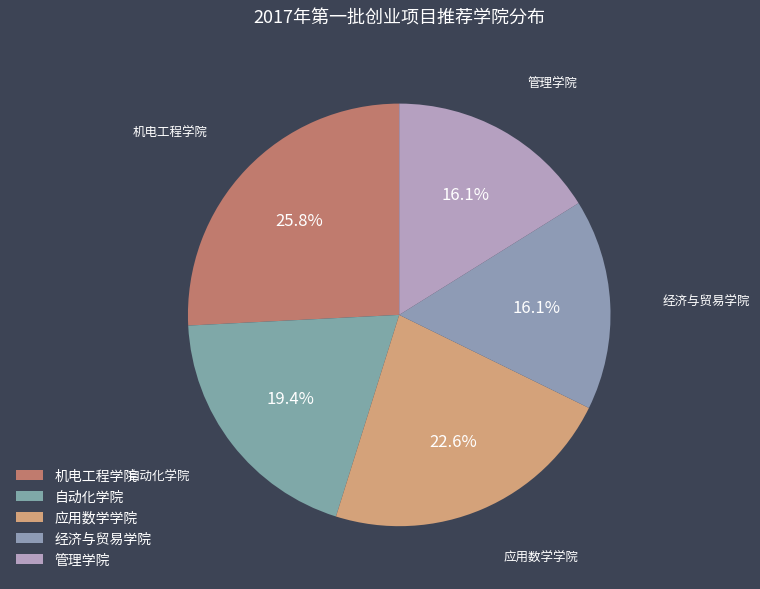

Which slice is the largest?

机电工程学院